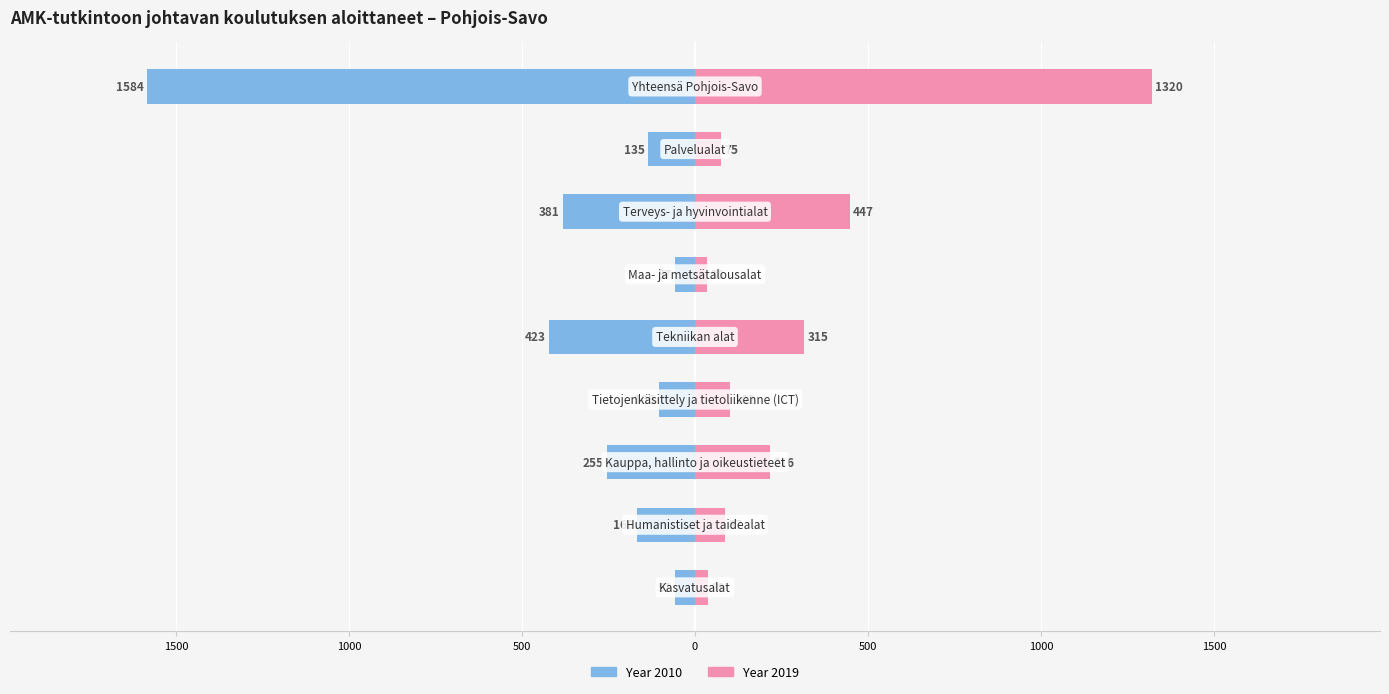

At how many categories does at least one series exceed 866?

1